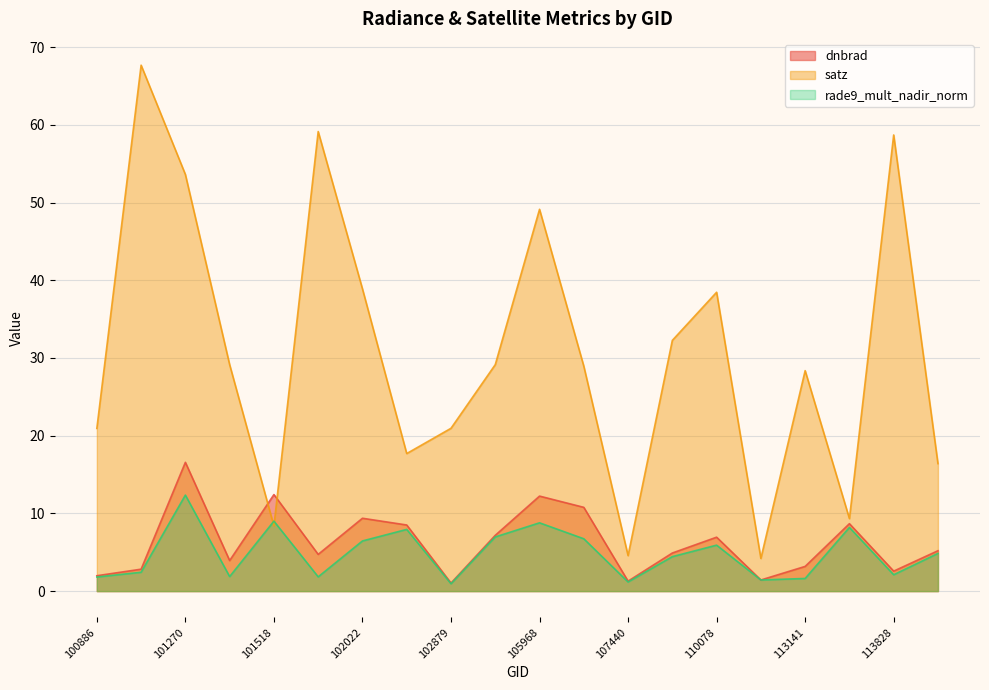

The satz series shows 7.2 at 110253. True or false?

False